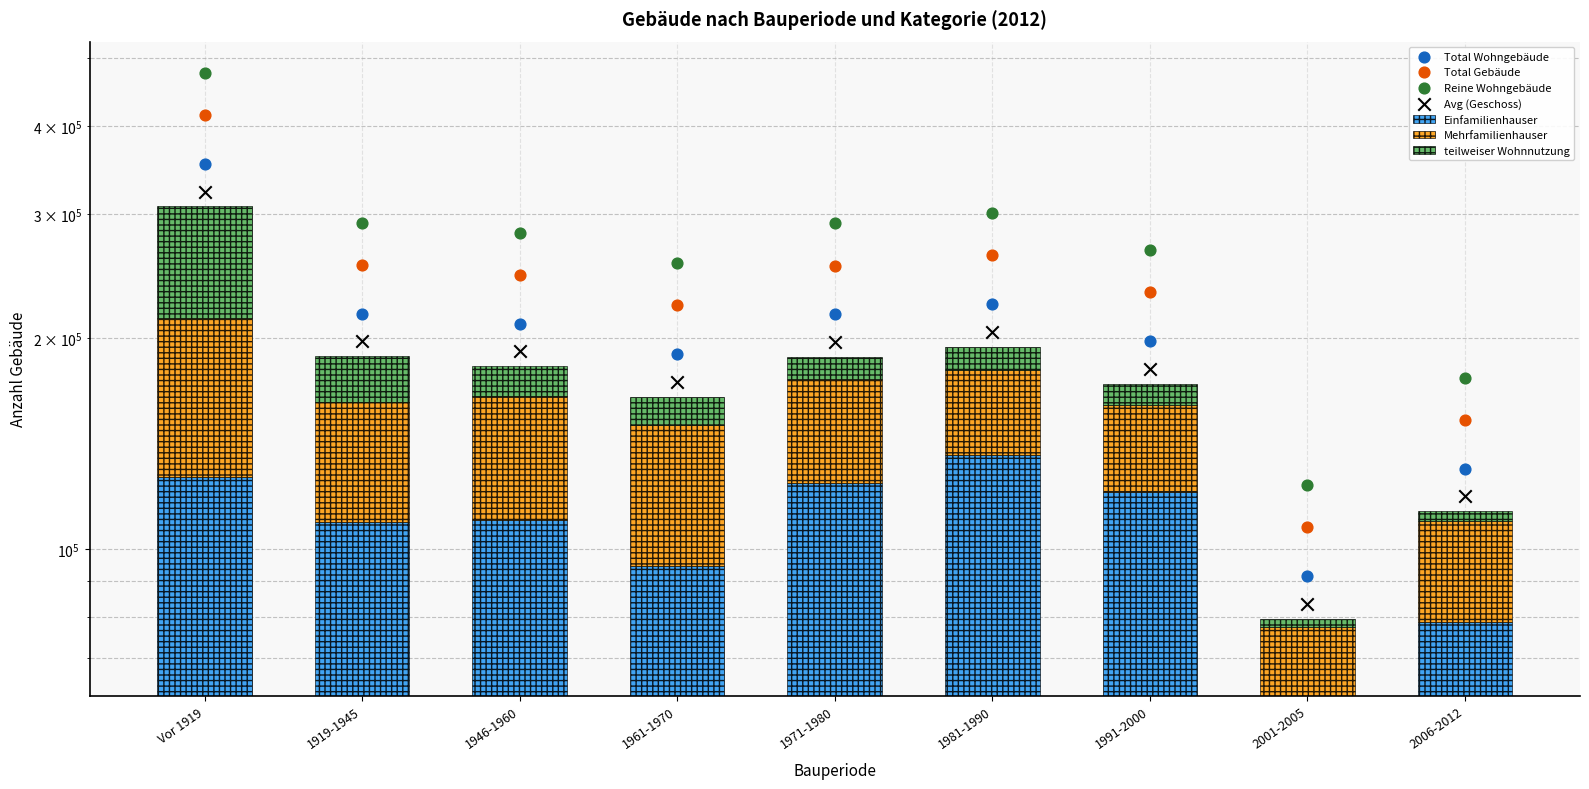

Which series reaches the minimum Y coordinate?

teilweiser Wohnnutzung